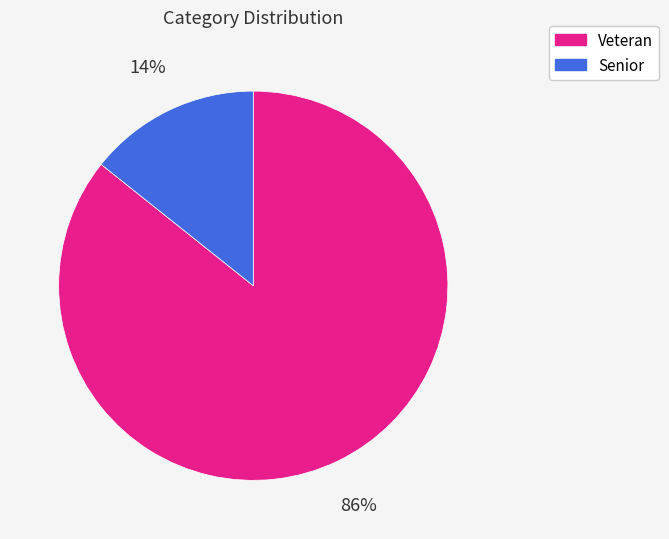

To the nearest percent, what is the combined percentage of Veteran and Senior?

100%